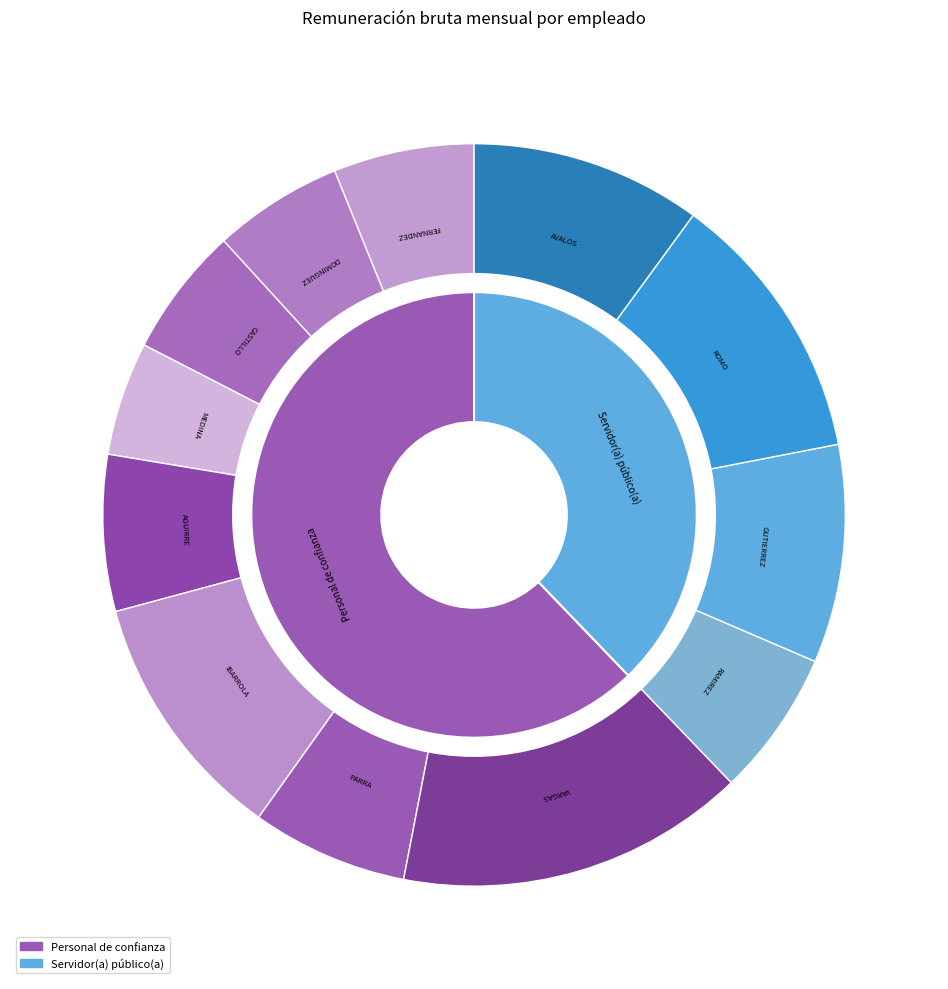

Is there any slice that represents more than half of the pie?

No